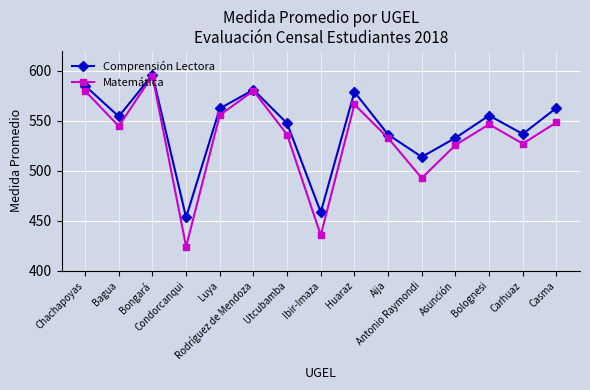

What is the maximum value for Matemática?

595.3